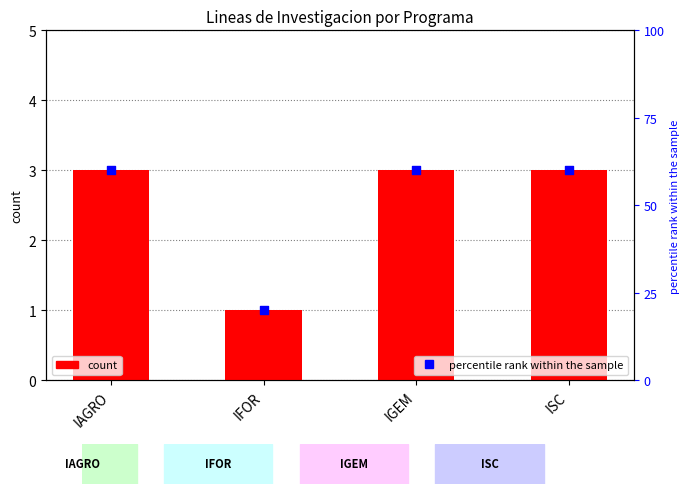

At how many categories does at least one series exceed 39?

3